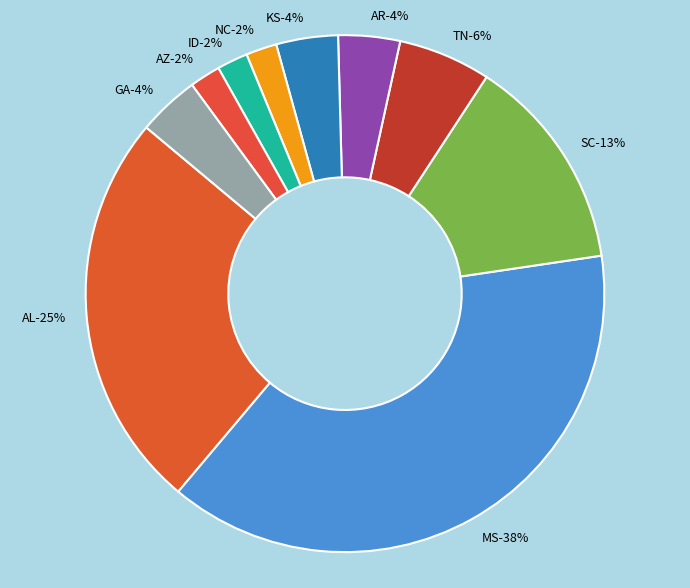

How many slices are in this pie chart?

10